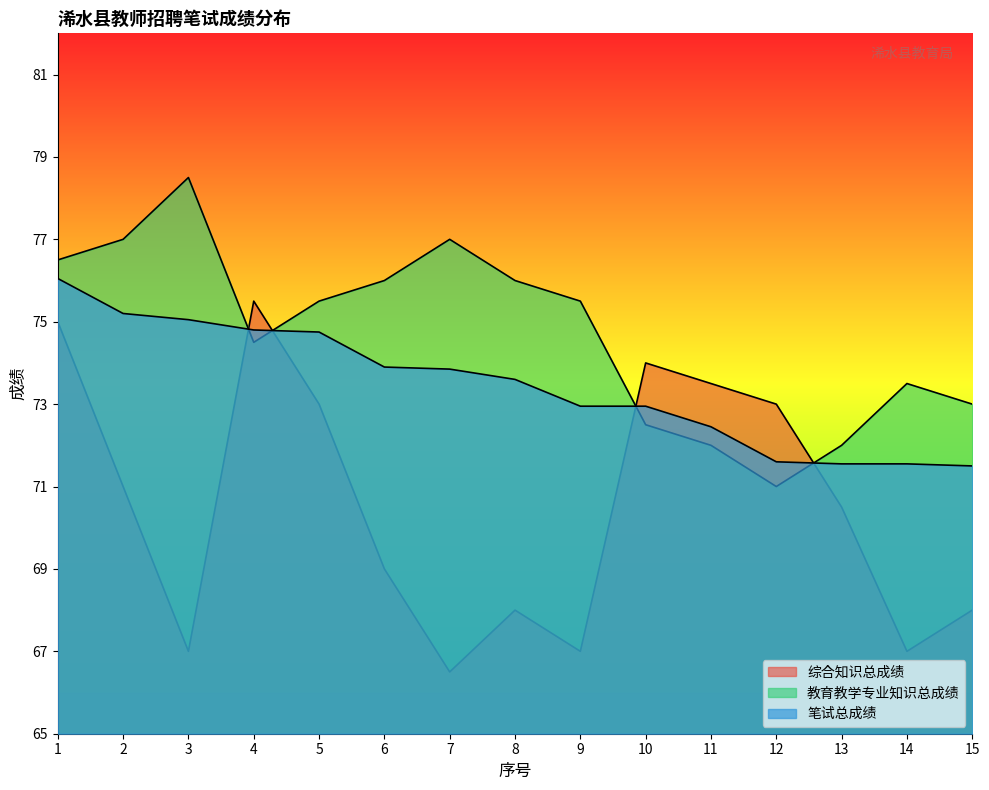

What is the spread (max minus min) of values at 5?

2.5